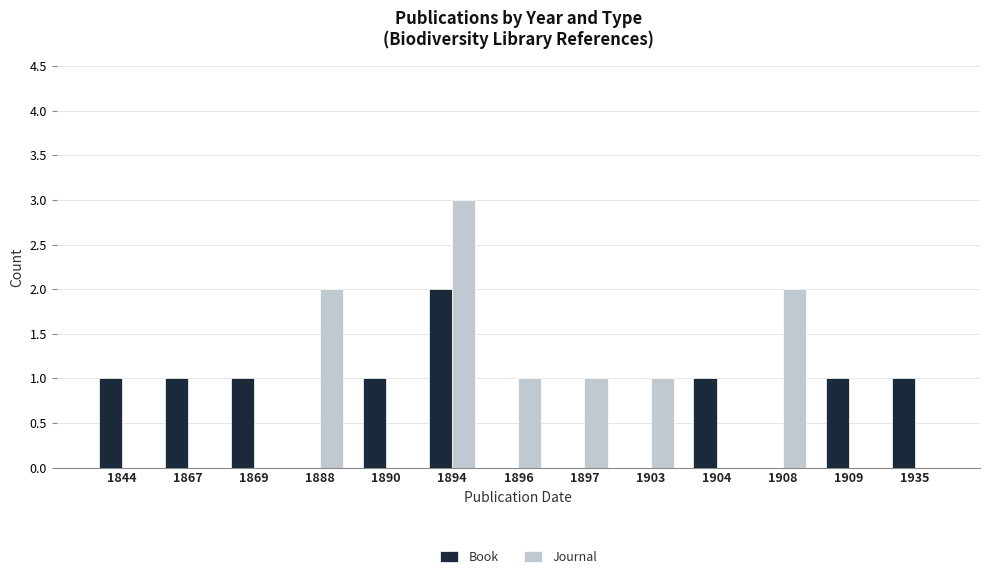

At which category is the sum across all series the highest?

1894